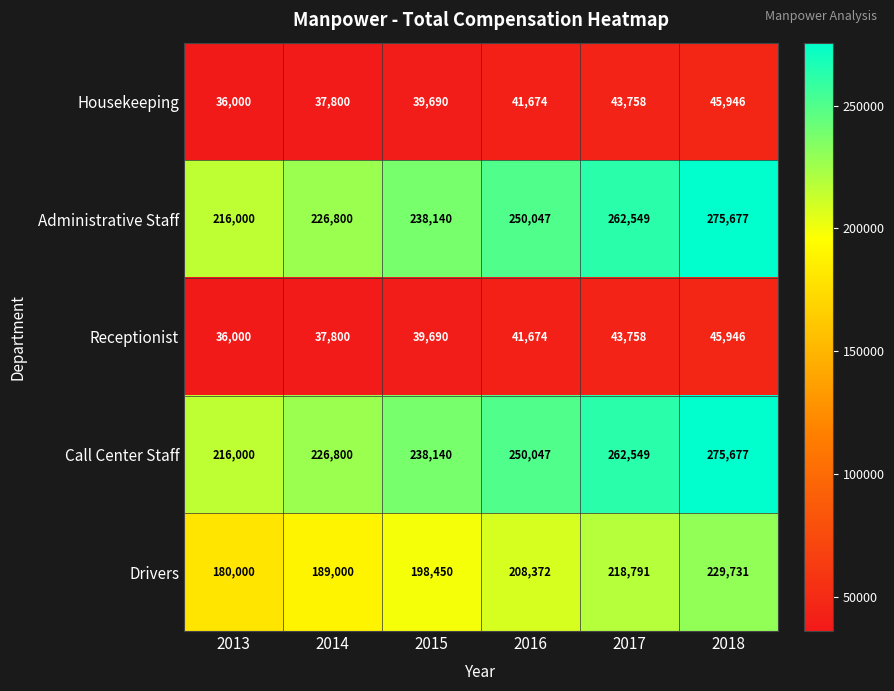

What is the average value of the Call Center Staff series?

244869